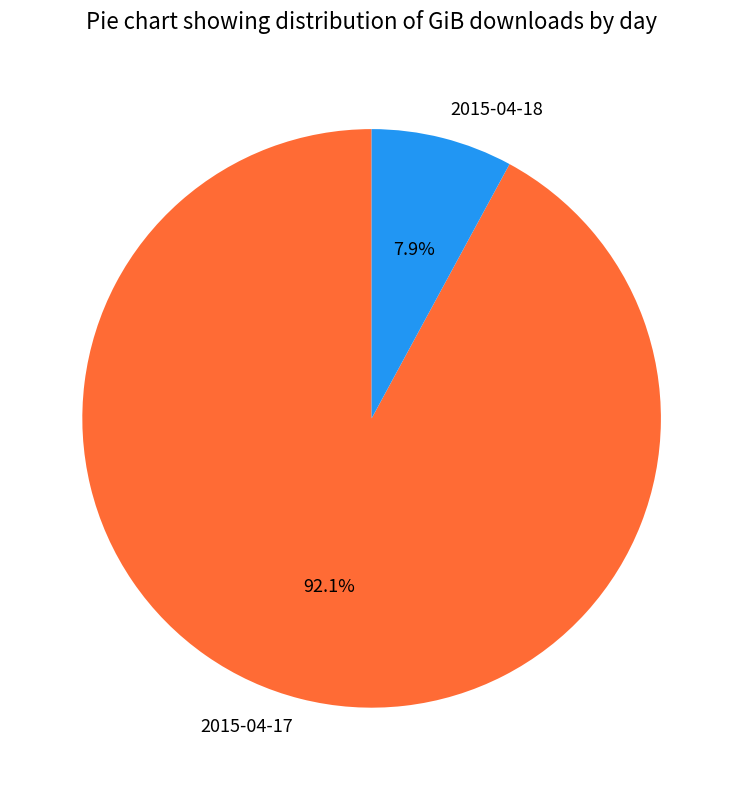

Between 2015-04-17 and 2015-04-18, which is larger?

2015-04-17